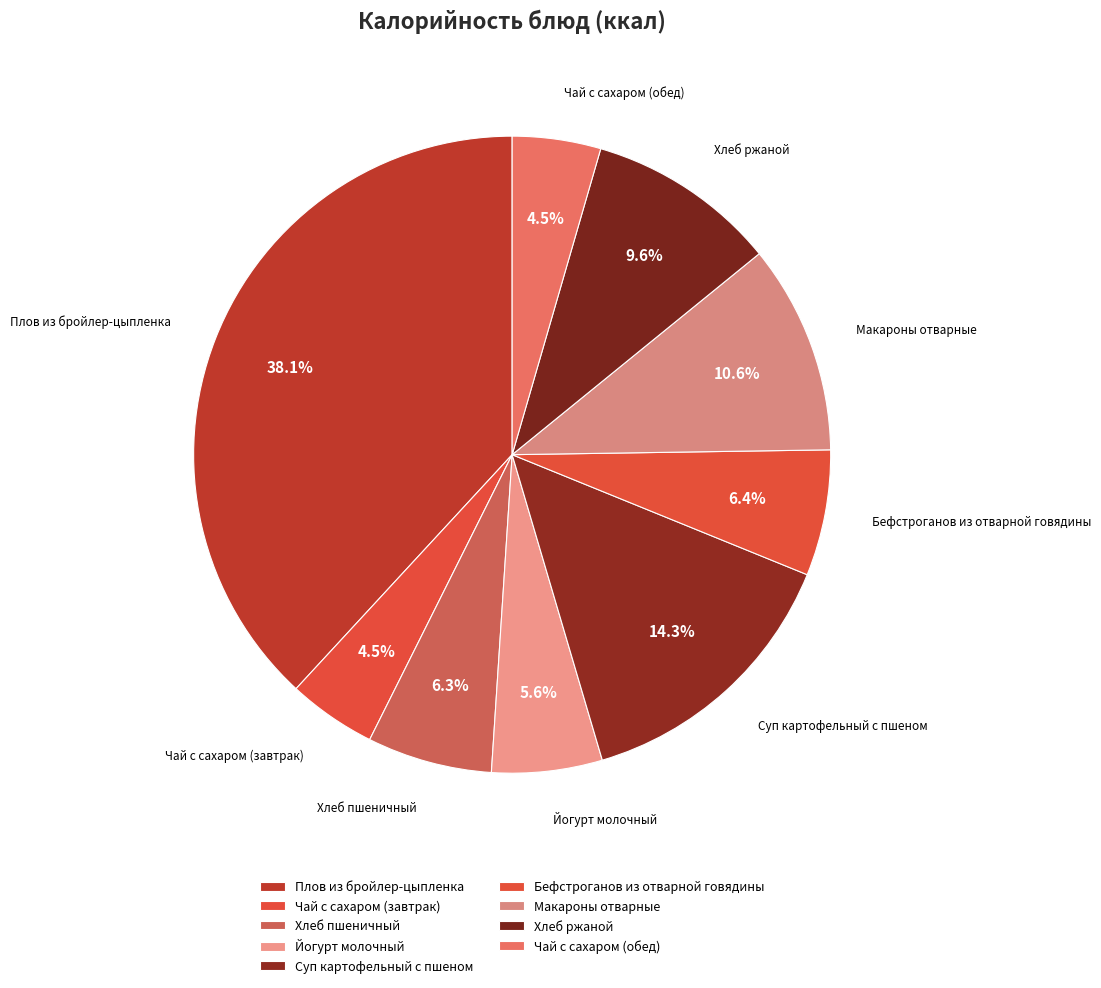

To the nearest percent, what portion does Чай с сахаром (завтрак) represent?

4%